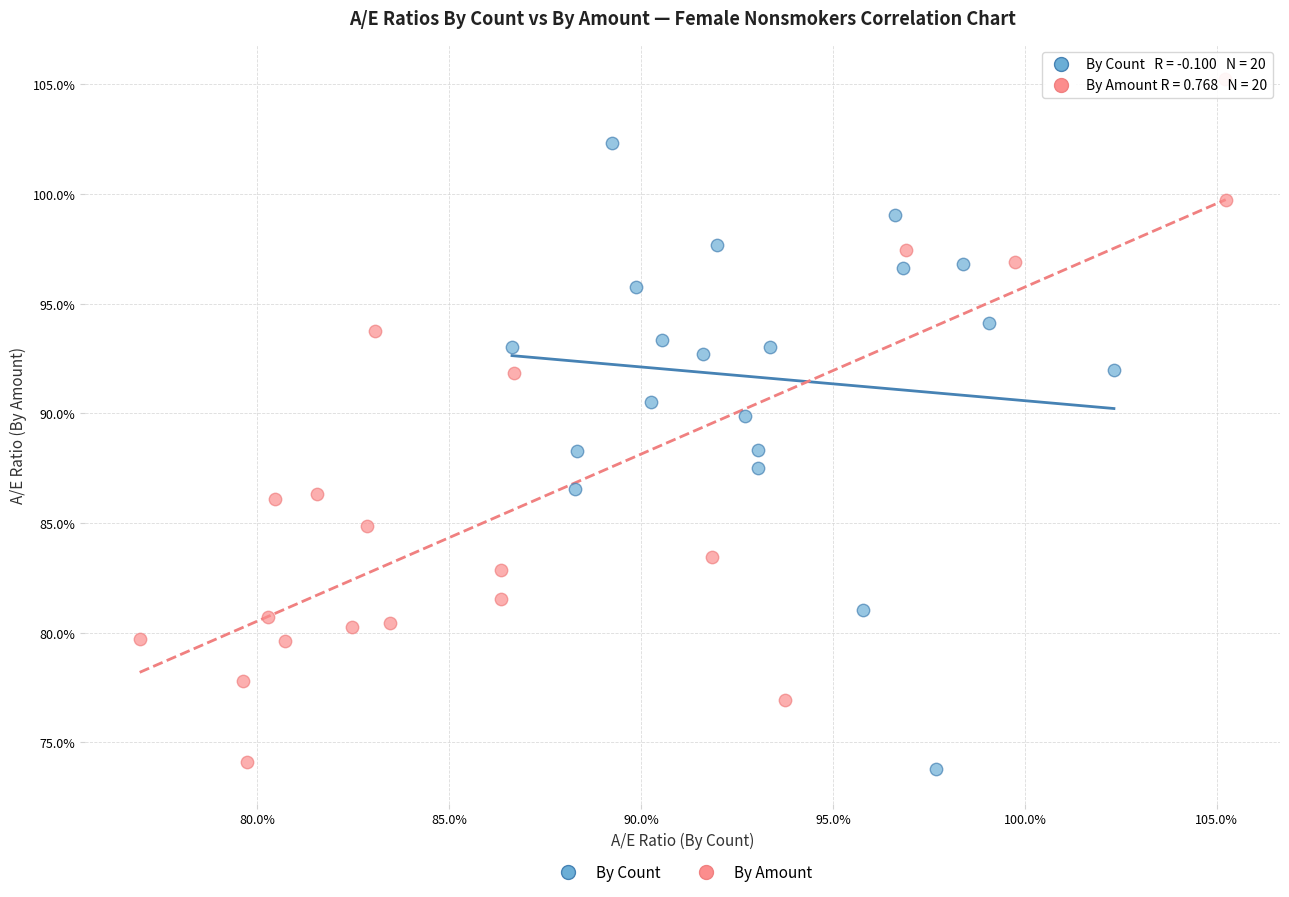

Which series contains the highest Y value?

By Amount